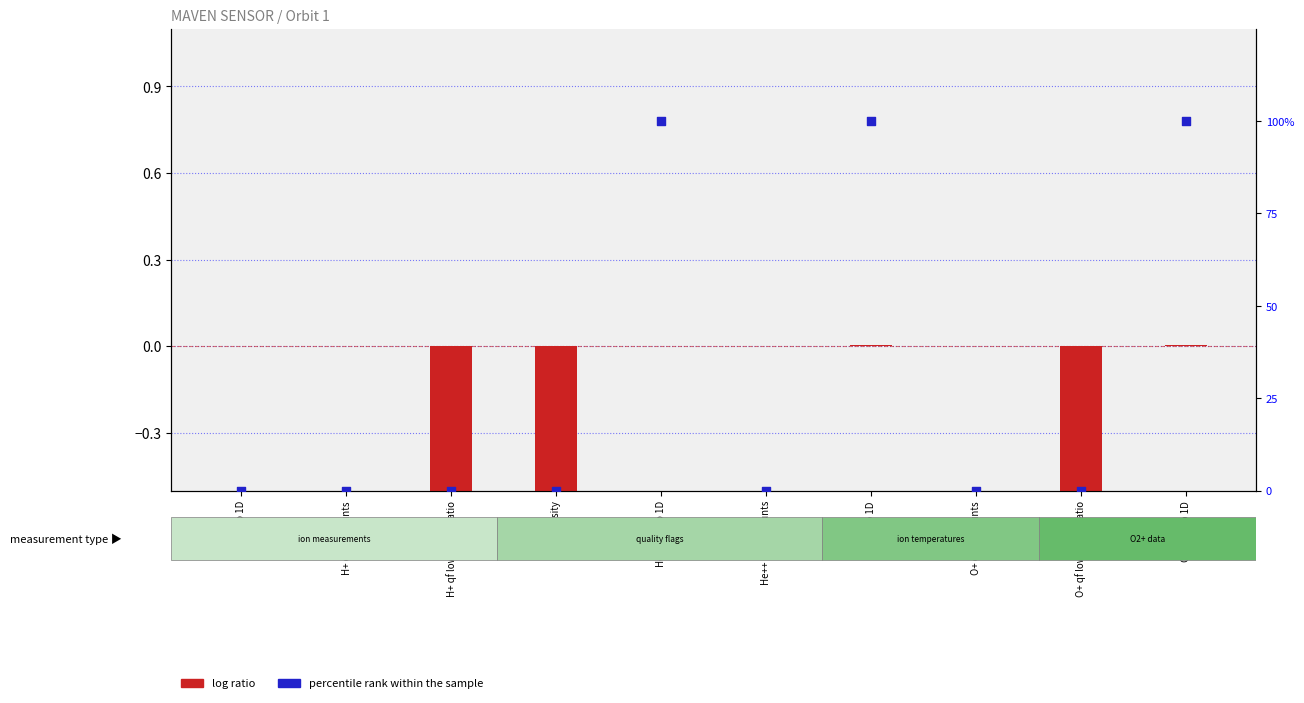

At how many categories does at least one series exceed 37?

3